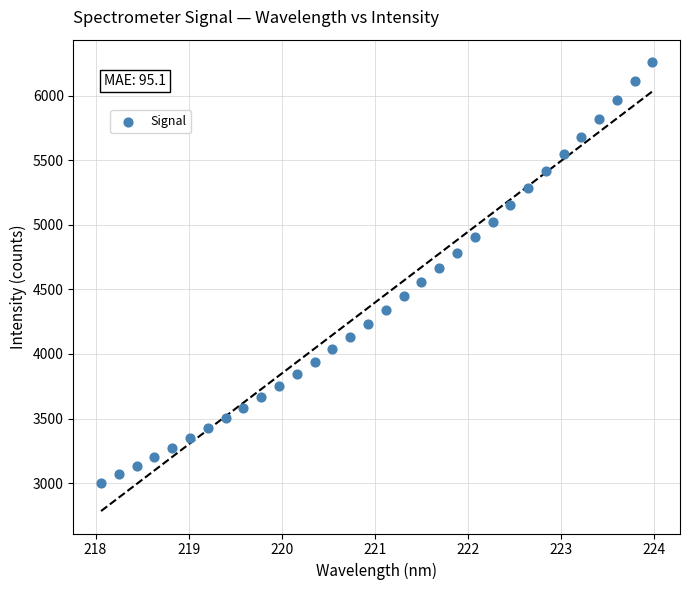

What is the range of Y values (max minus min)?

3257.2